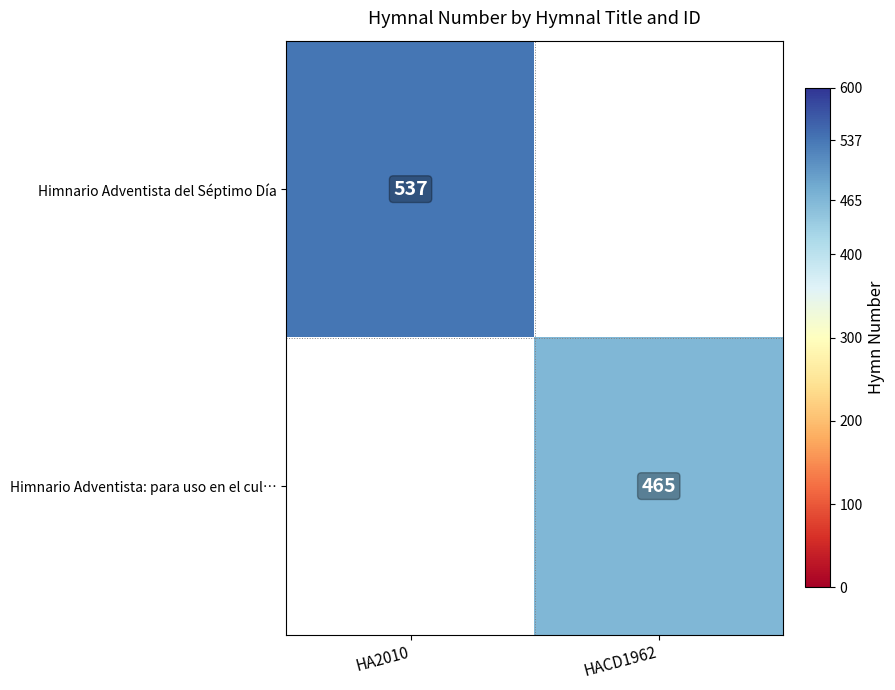

Count the number of categories in the chart.

2